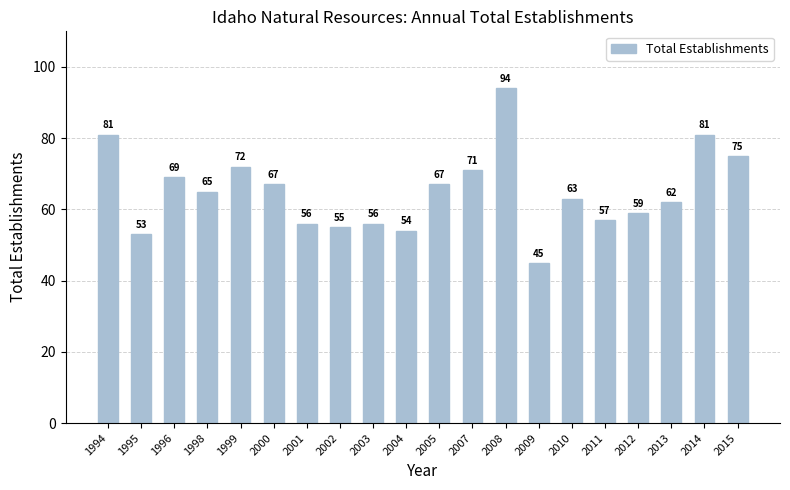

Is it true that the value at 1995 is 53?

True